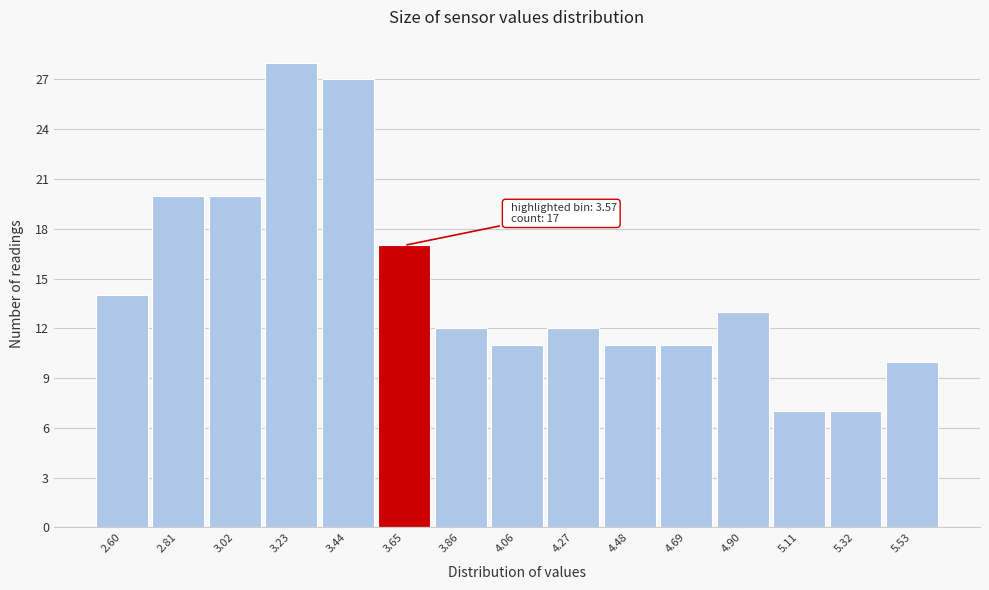

Which range on the x-axis has the tallest bar?

3.15 to 3.35